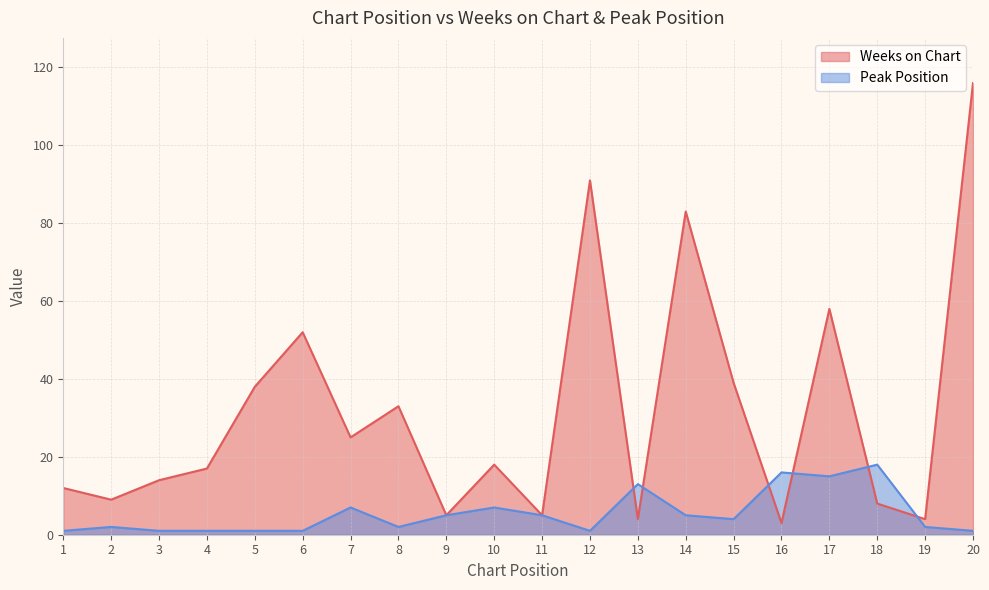

Between 7 and 19, which is larger?

7